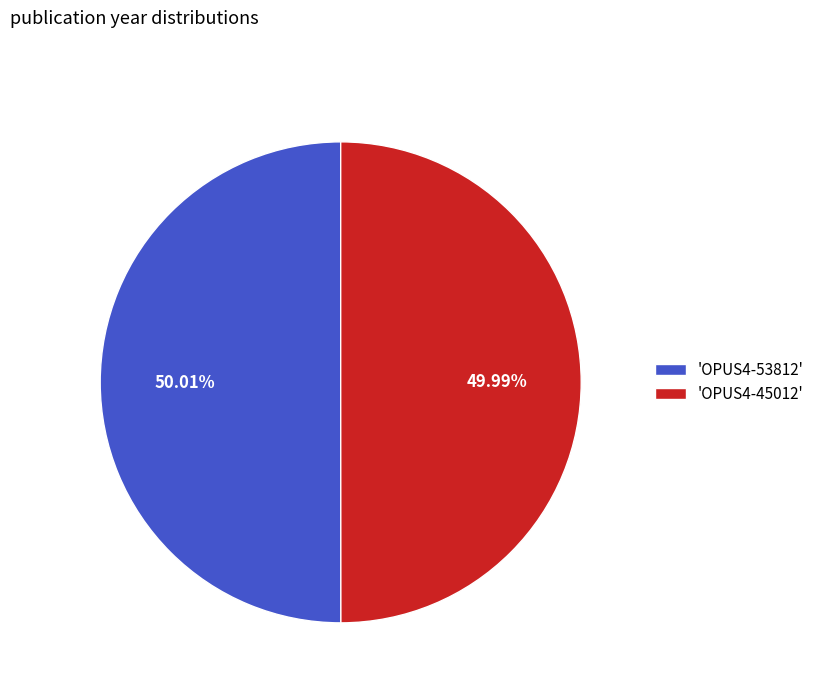

Do 'OPUS4-45012' and 'OPUS4-53812' together represent more than half of the pie?

Yes